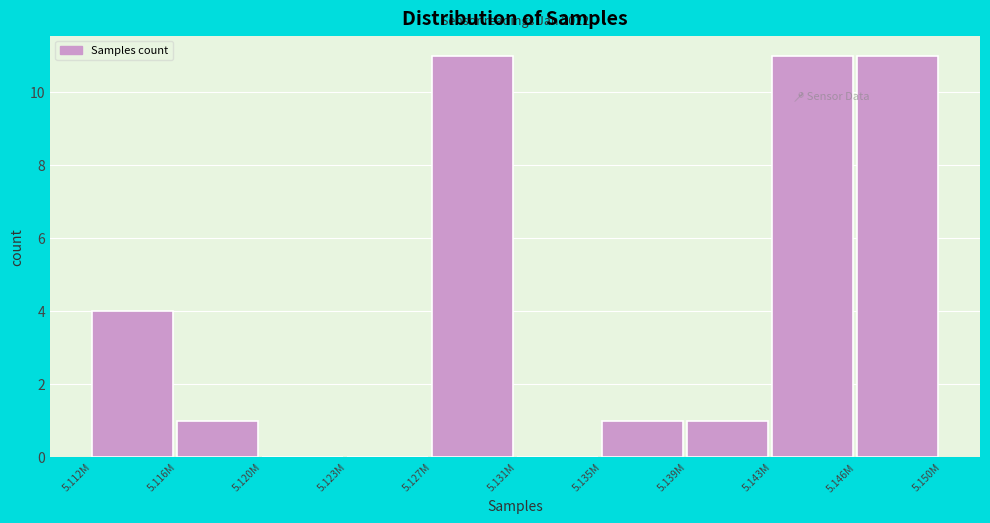

Reading right to left, transcribe all the data shown in this chart.

5.146M=11	5.143M=11	5.139M=1	5.135M=1	5.131M=0	5.127M=11	5.123M=0	5.120M=0	5.116M=1	5.112M=4